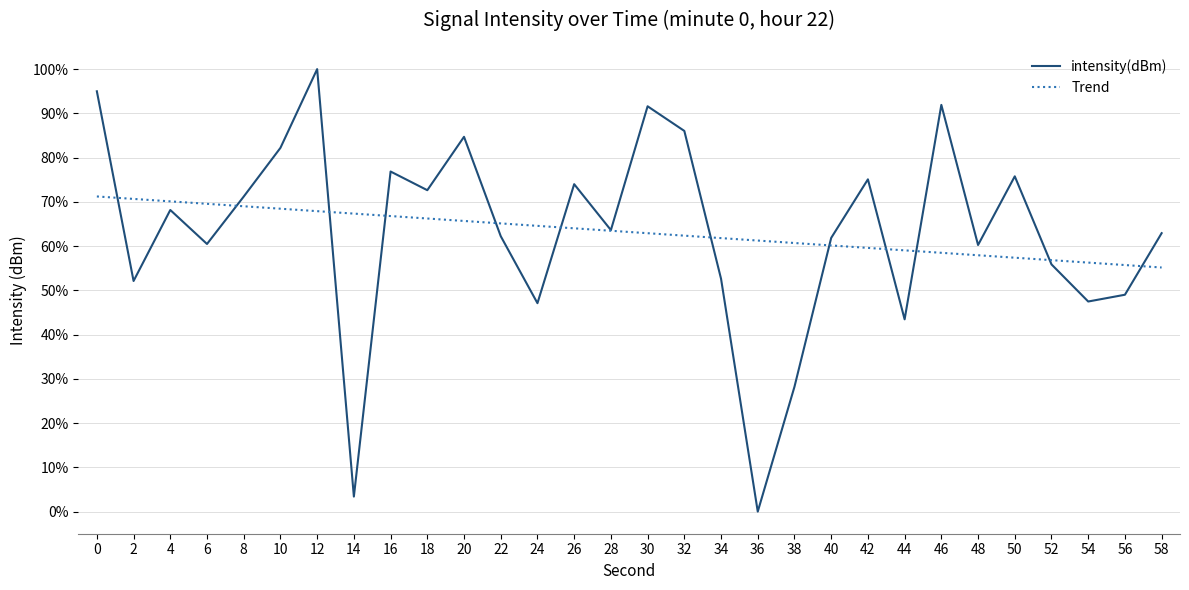

Rank the series at 36 from lowest to highest value.

intensity(dBm), Trend